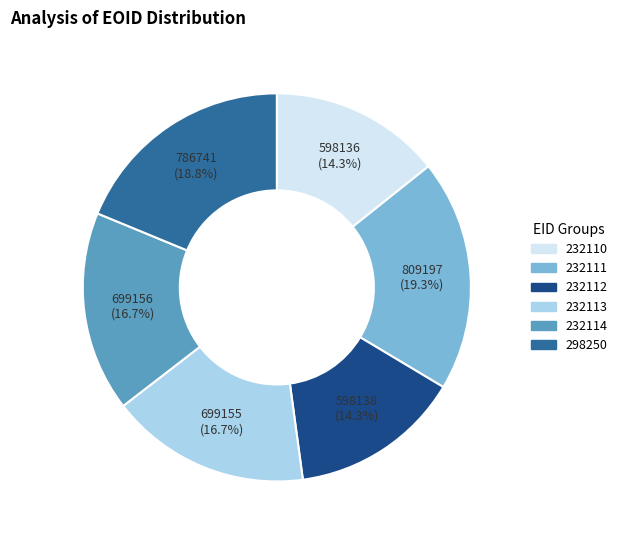

What is the largest slice in the pie chart?

232111